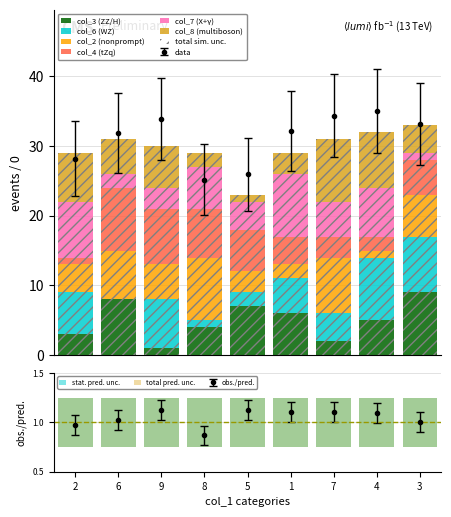

At which category is the sum across all series the highest?

3